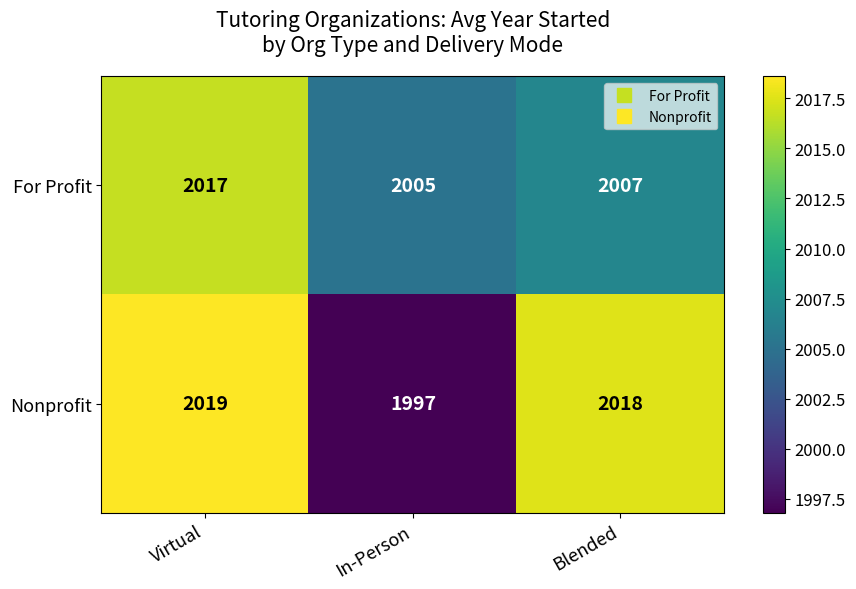

True or false: For Profit has a value of 1181 at Virtual.

False